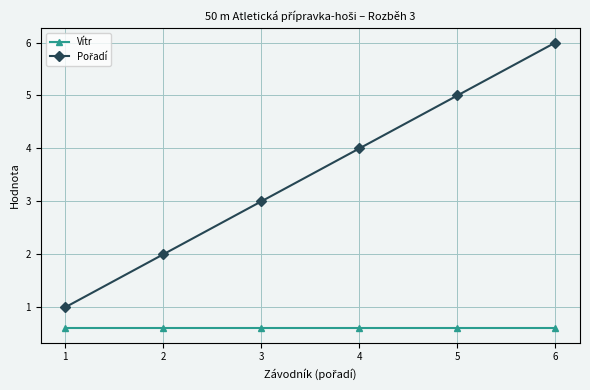

True or false: Vítr has a value of 0.1 at 5.

False